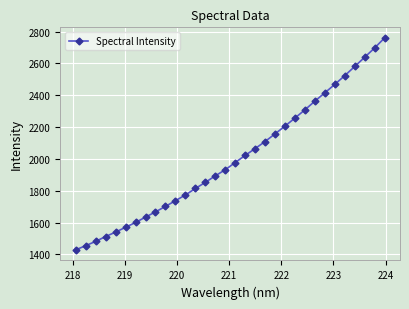

What is the difference between the second highest and second lowest values?

1242.3